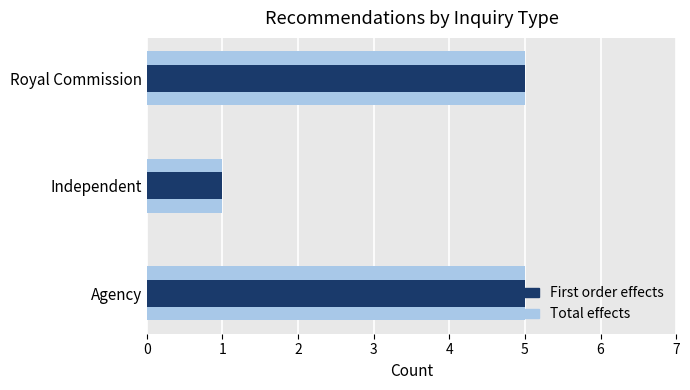

List the series in order of their peak value, highest first.

Total effects, First order effects